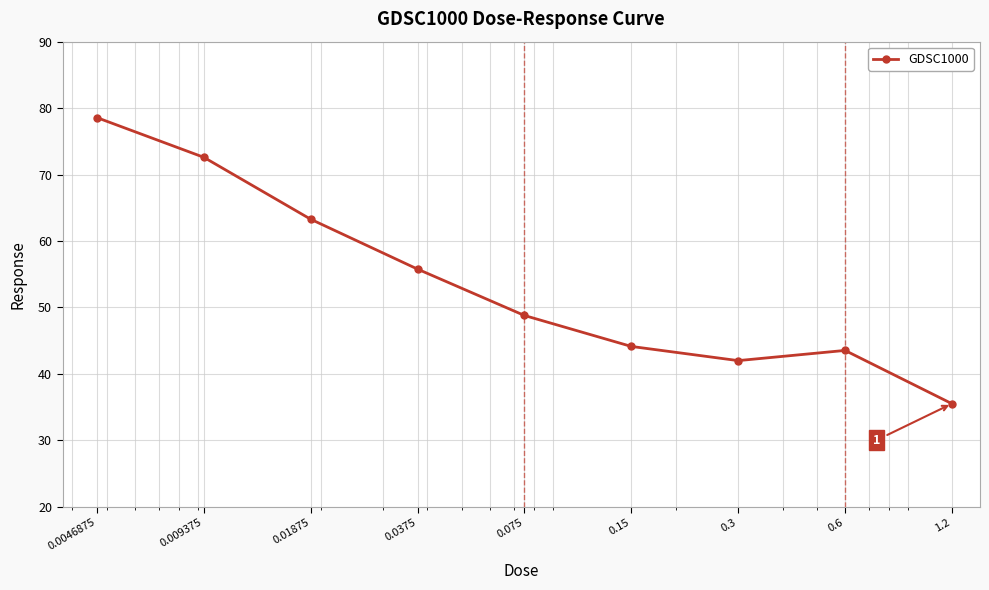

What is the average value?

53.8